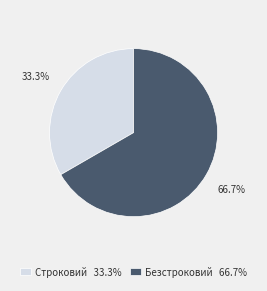

Which category accounts for the majority?

Безстроковий